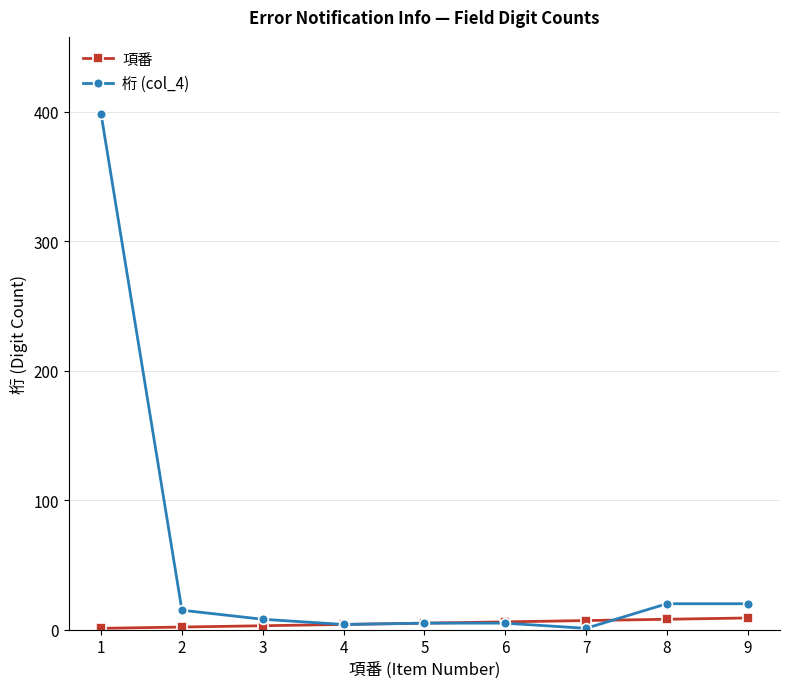

Count the number of data series in this chart.

2